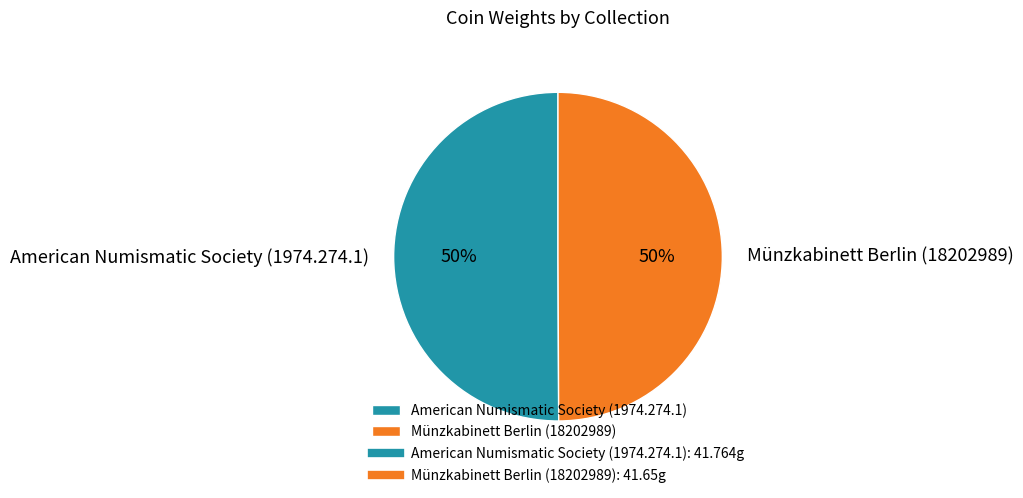

Is the sum of American Numismatic Society (1974.274.1) and Münzkabinett Berlin (18202989) greater than half?

Yes